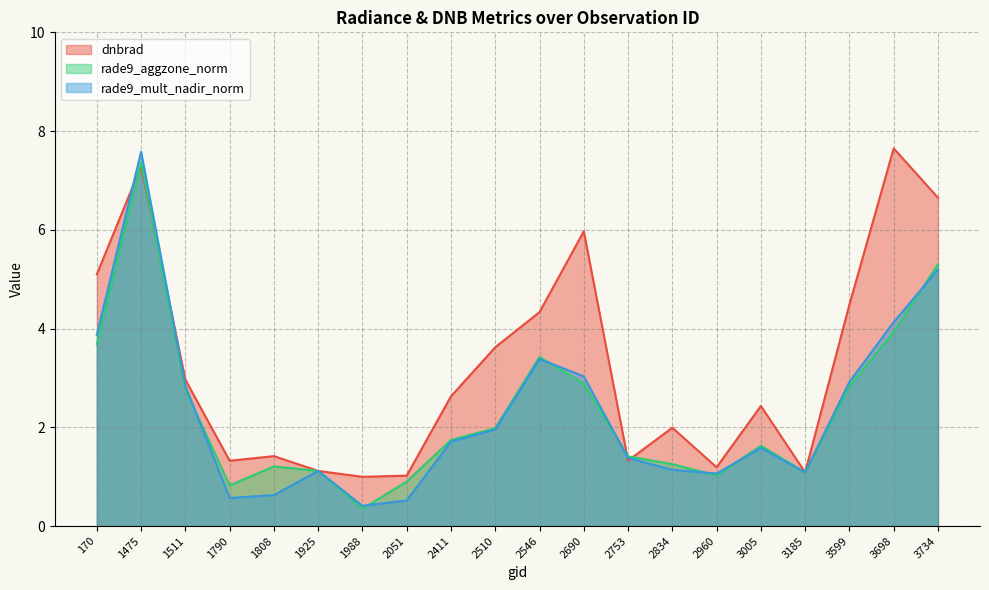

Which series has the largest total across all categories?

dnbrad